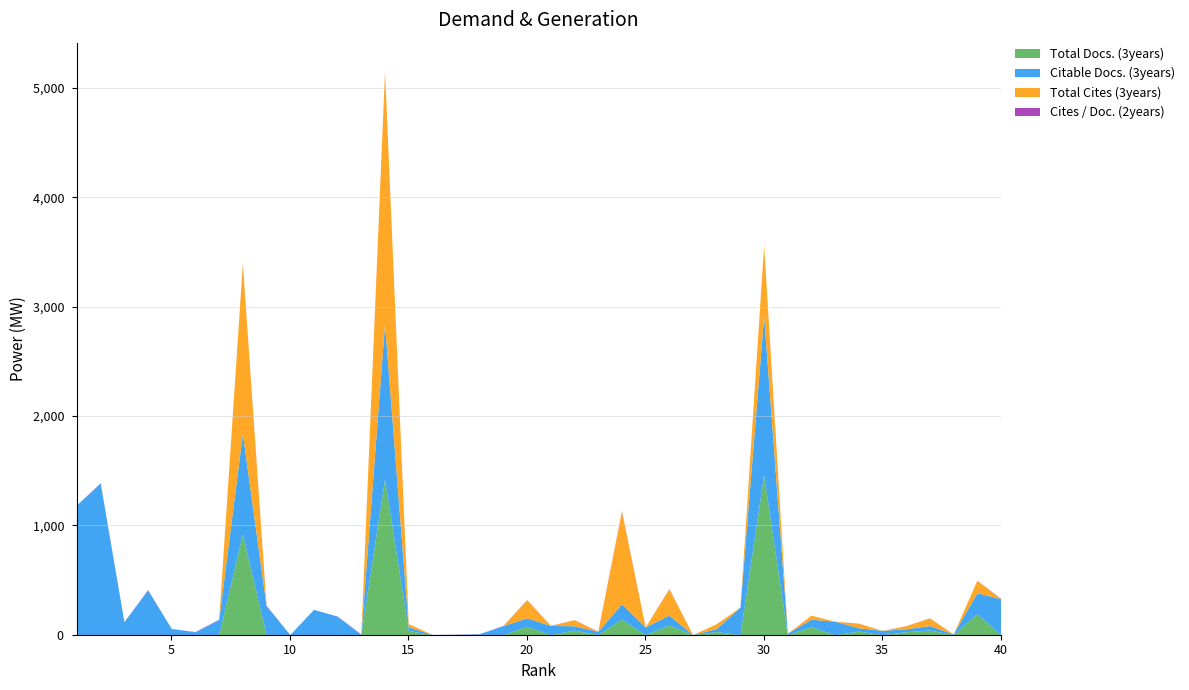

Where is the first local maximum for Total Cites (3years)?

8